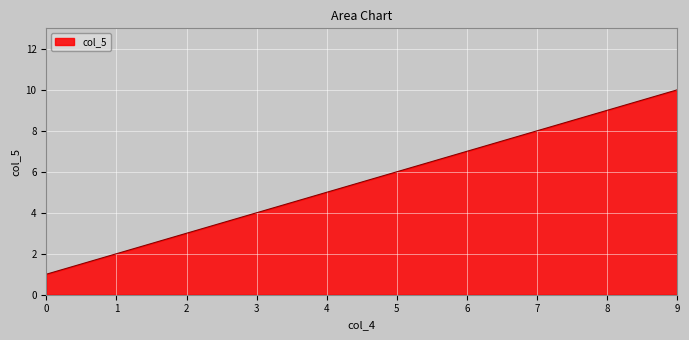

True or false: the data shows 1 at 0.

True